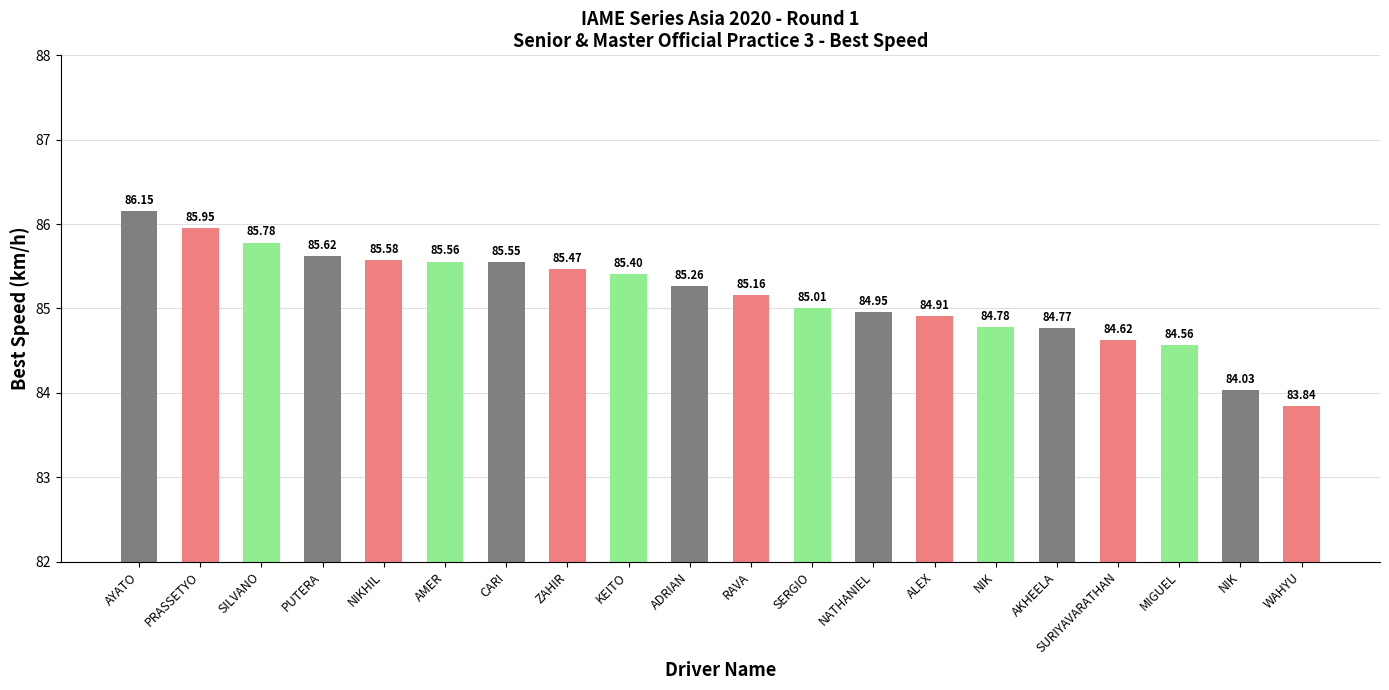

What is the difference between the maximum and minimum values?

2.3